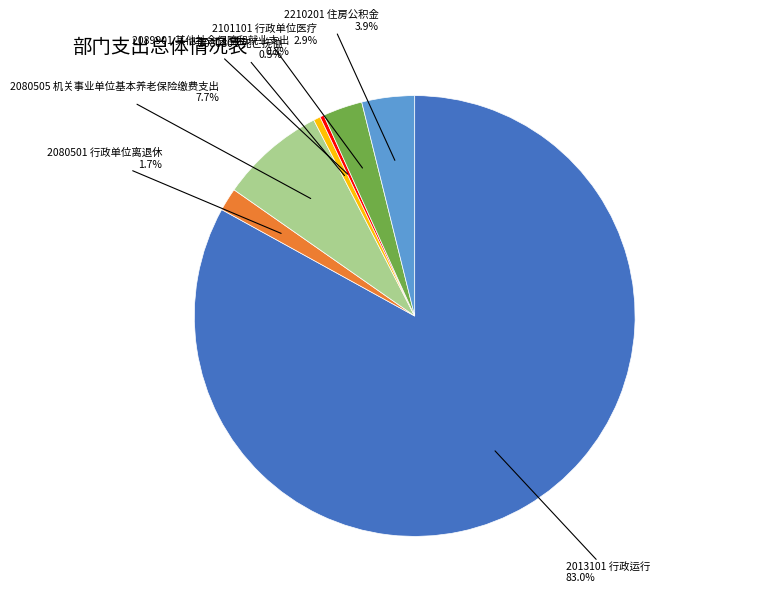

Is there any slice that represents more than half of the pie?

Yes